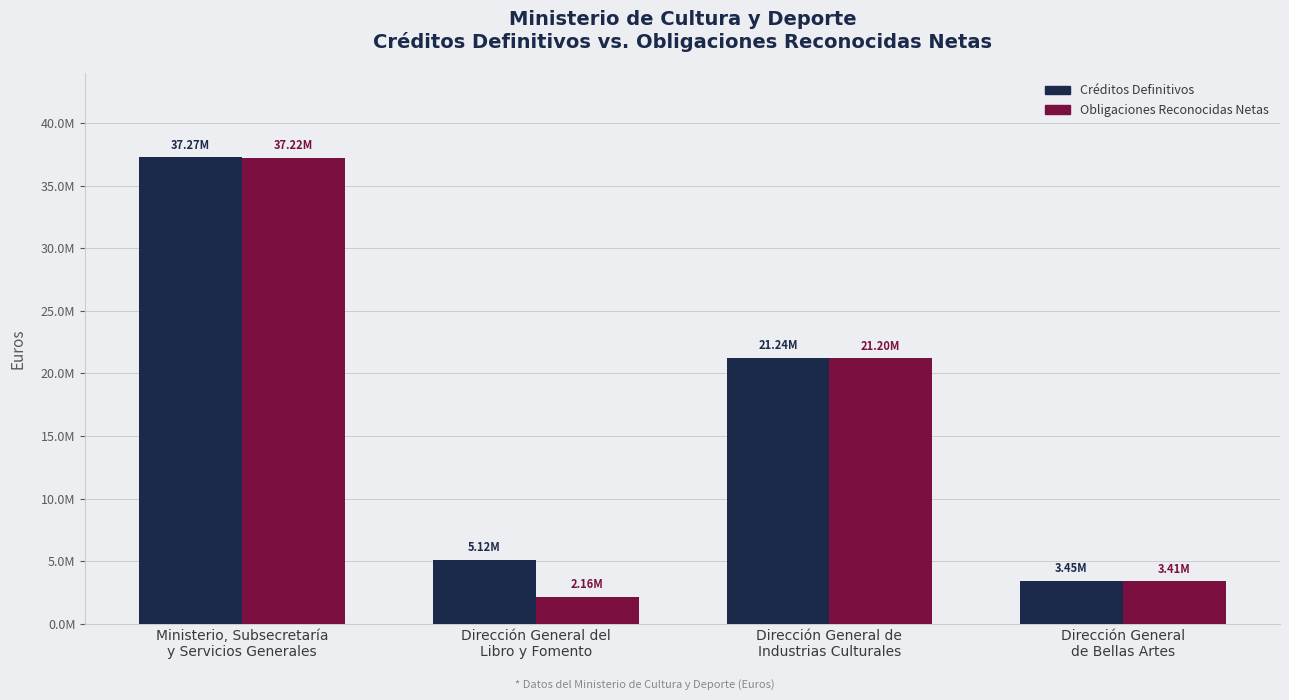

Does the chart contain stacked bars?

No